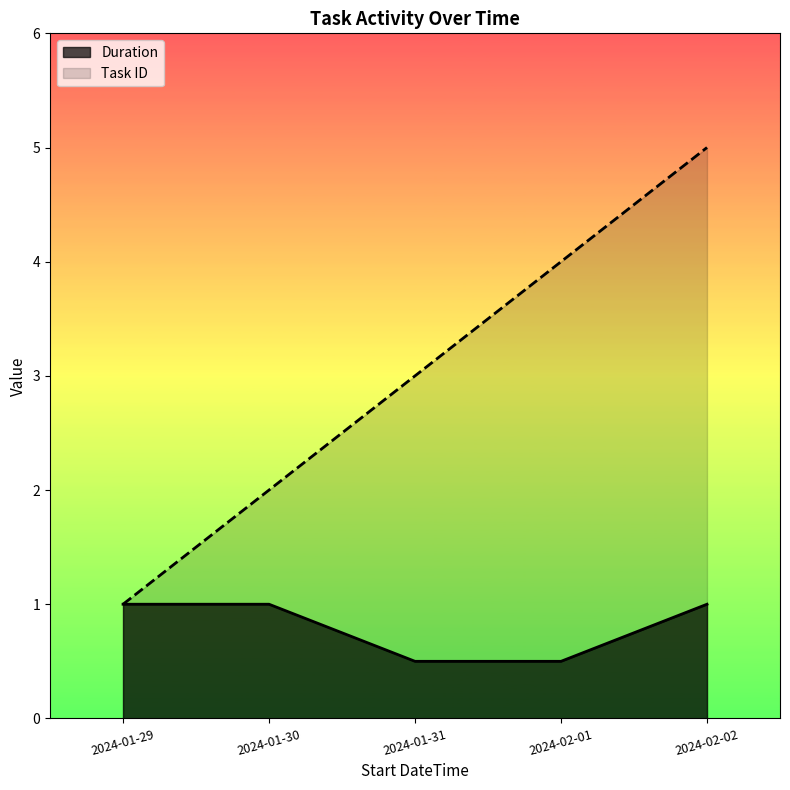

List the labels in order of Duration value, smallest first.

2024-01-31, 2024-02-01, 2024-01-29, 2024-01-30, 2024-02-02